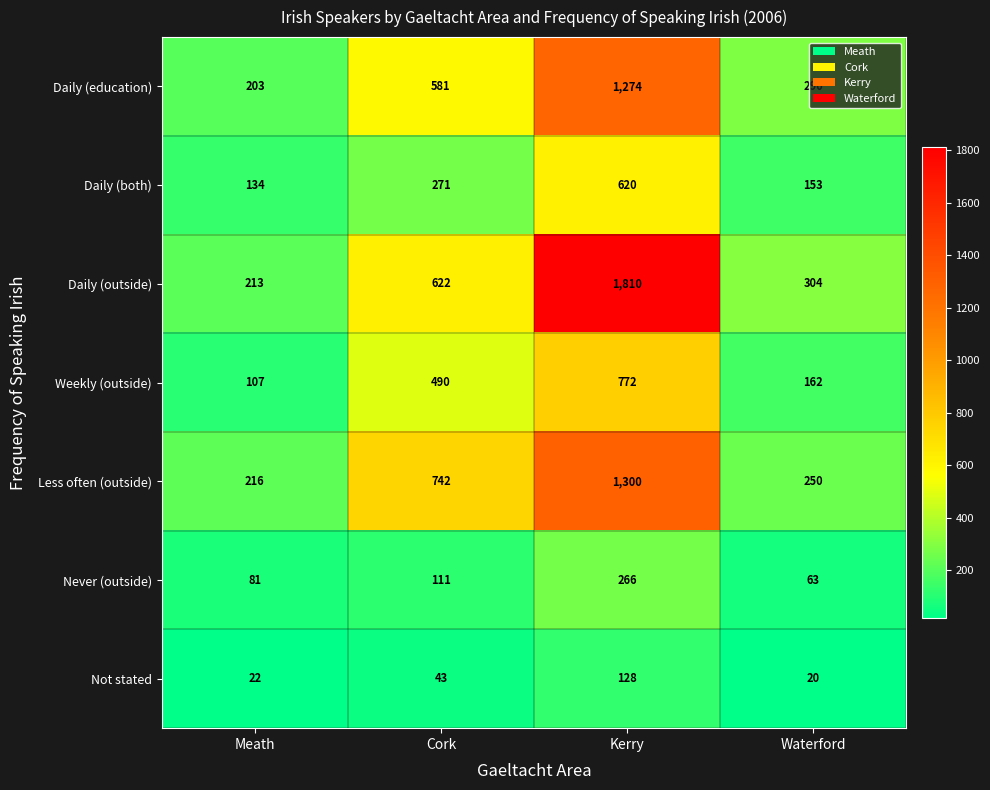

The value of Less often (outside) at Waterford is 250. True or false?

True